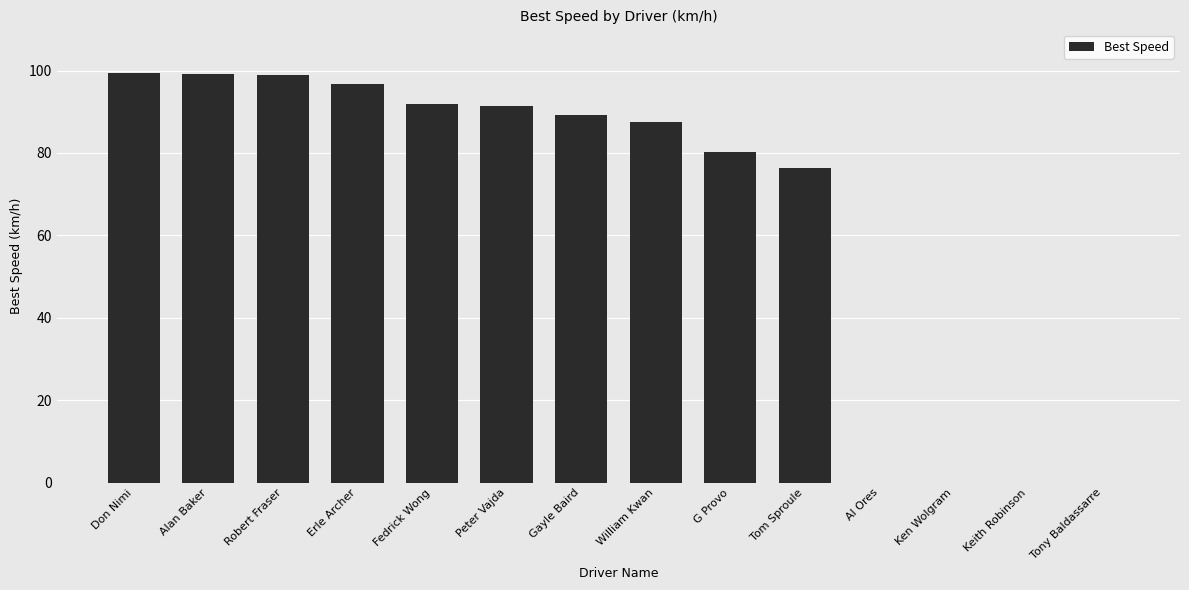

What is the approximate value at William Kwan?

87.5